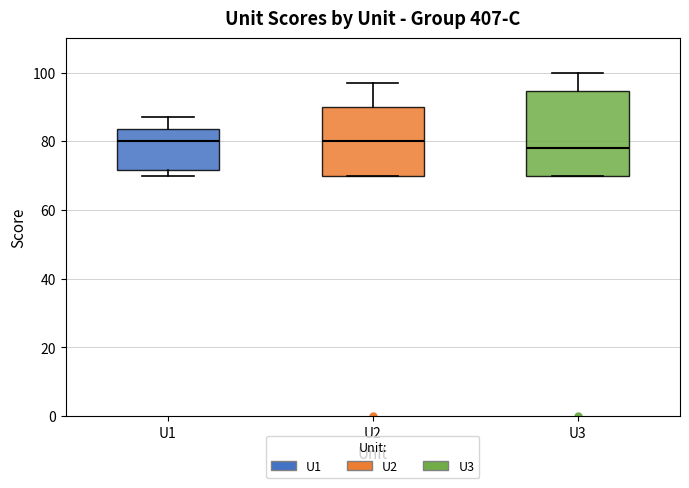

Which box's median line is the lowest?

U3